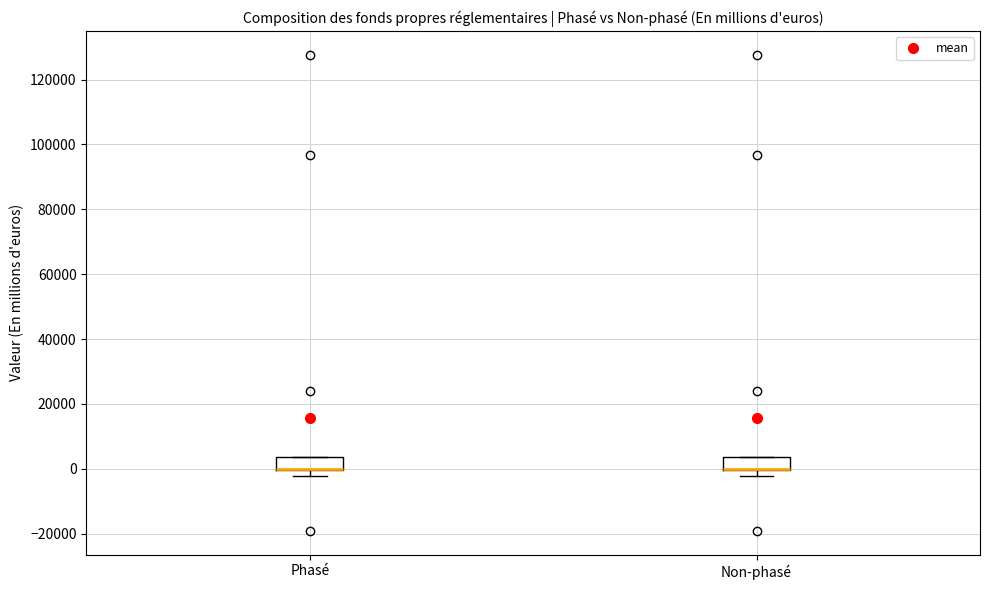

Reading left to right, transcribe this box plot: for each box, give where its median line is, the range the box spans, and where its two whiskers end, as read against the y-axis. The values are not printed on the chart, so give them approximately, as read against the axis.

Phasé: median 0 (drawn on the box's lower edge), box 0 to 4000, whiskers -2000 to 4000
Non-phasé: median 0 (drawn on the box's lower edge), box 0 to 4000, whiskers -2000 to 4000